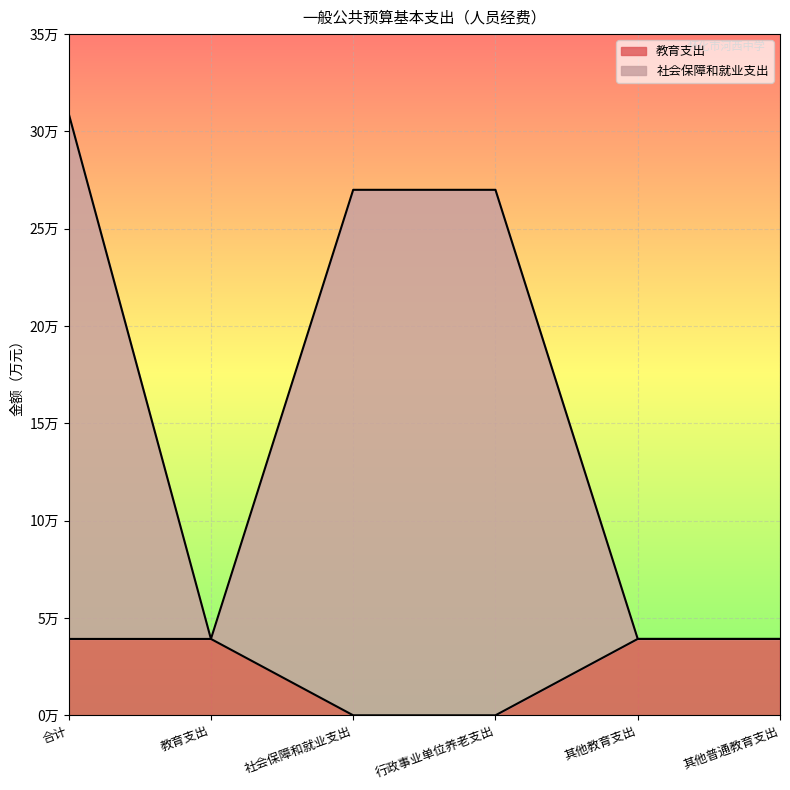

Is it true that 教育支出 equals 1.7 at 教育支出?

False